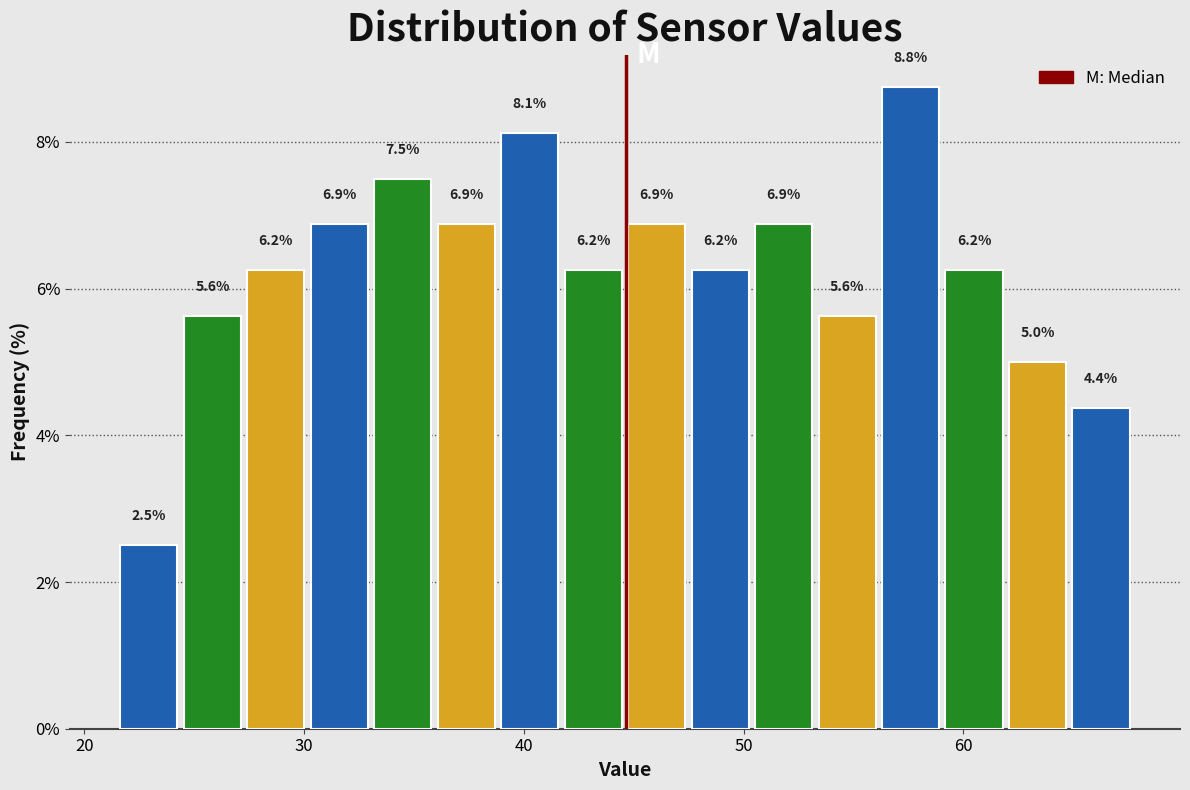

Read against the x-axis, roughly where is the centre of the tallest bar?

58